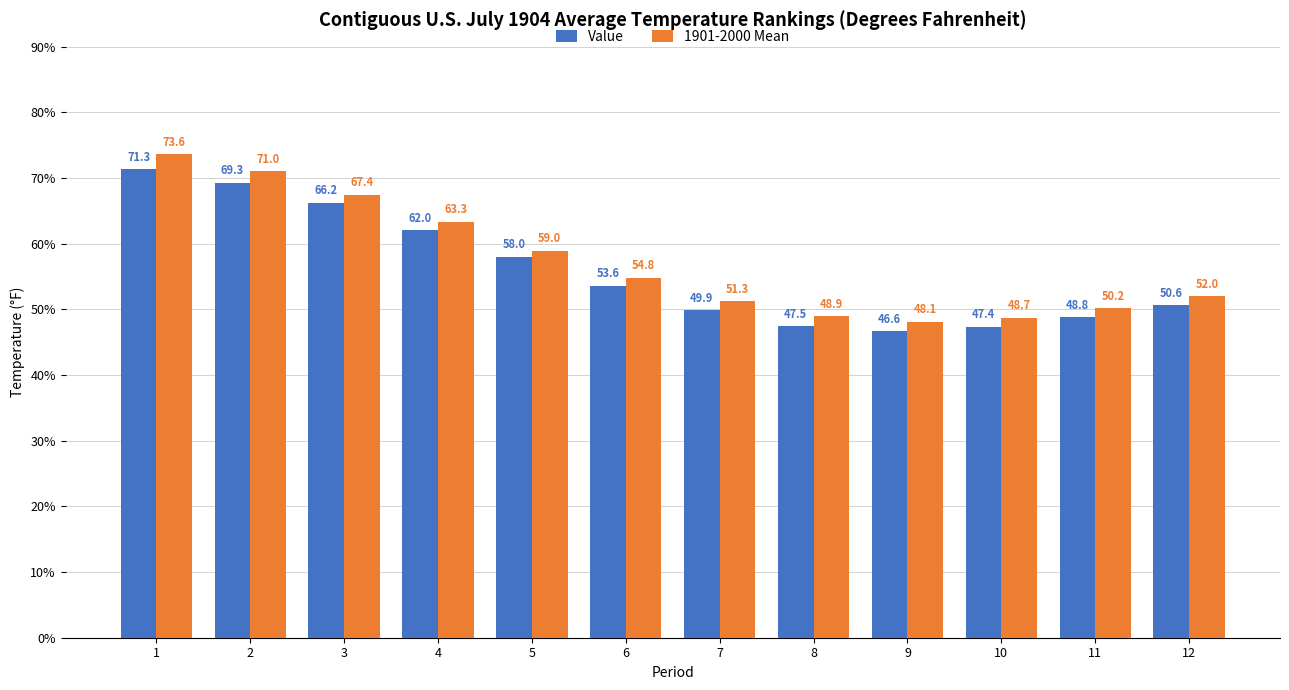

Rank the series at 1 from highest to lowest value.

1901-2000 Mean, Value